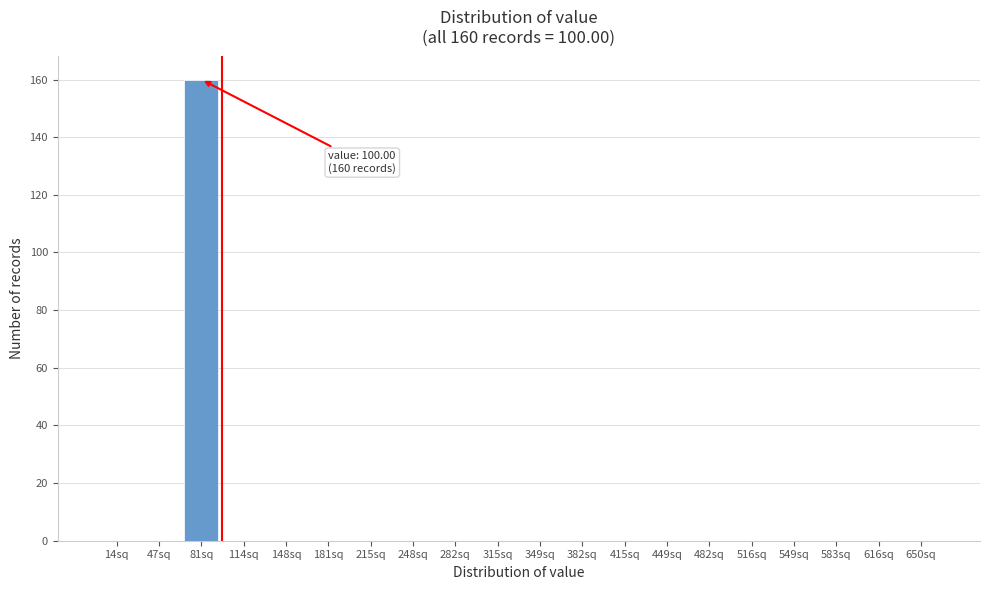

Reading left to right, transcribe all the data shown in this chart.

14sq=0	47sq=0	81sq=160	114sq=0	148sq=0	181sq=0	215sq=0	248sq=0	282sq=0	315sq=0	349sq=0	382sq=0	415sq=0	449sq=0	482sq=0	516sq=0	549sq=0	583sq=0	616sq=0	650sq=0